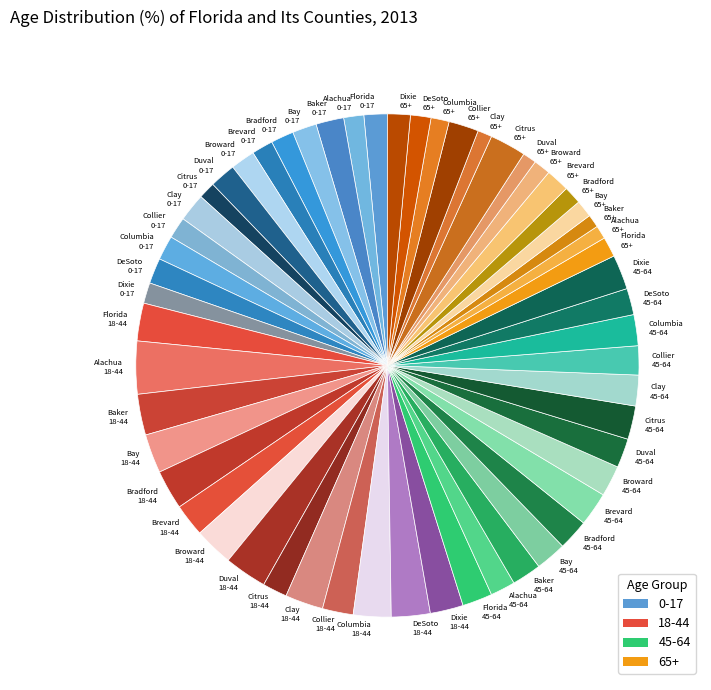

Count the number of slices in the pie.

56